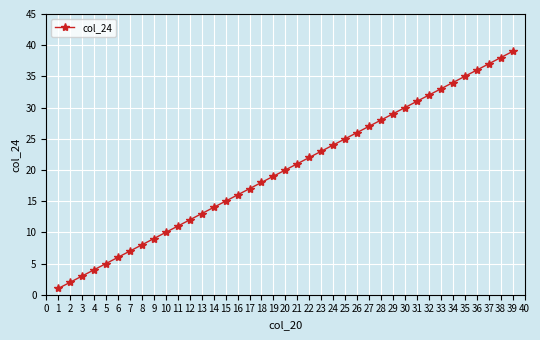

How many distinct data groups are displayed?

1